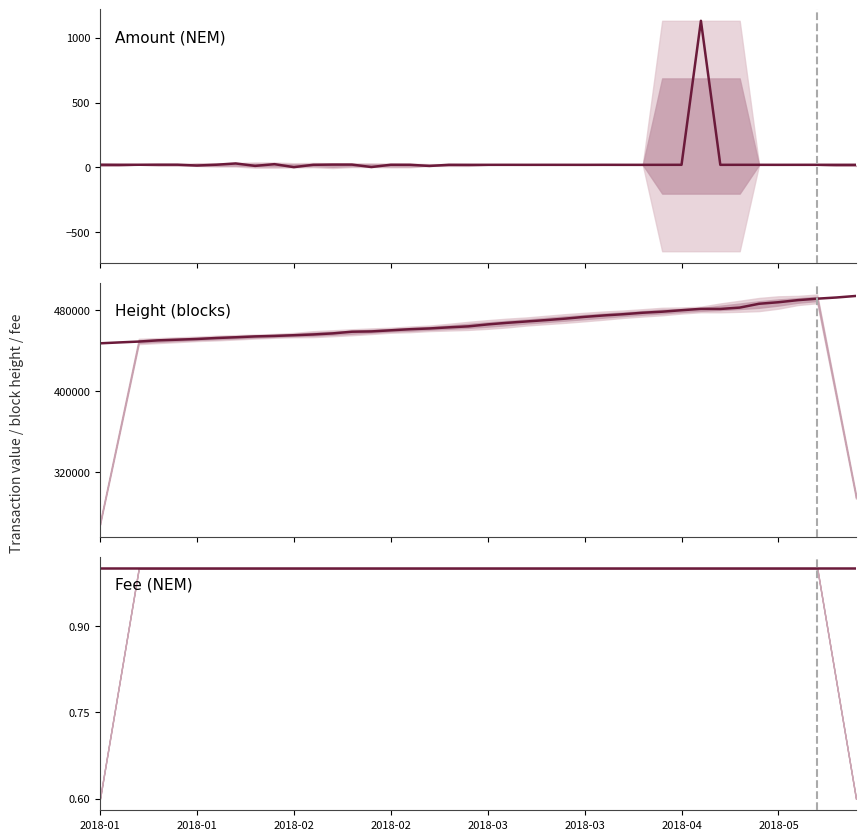

Between 26 and 27, which series saw the biggest shift?

Height (blocks)